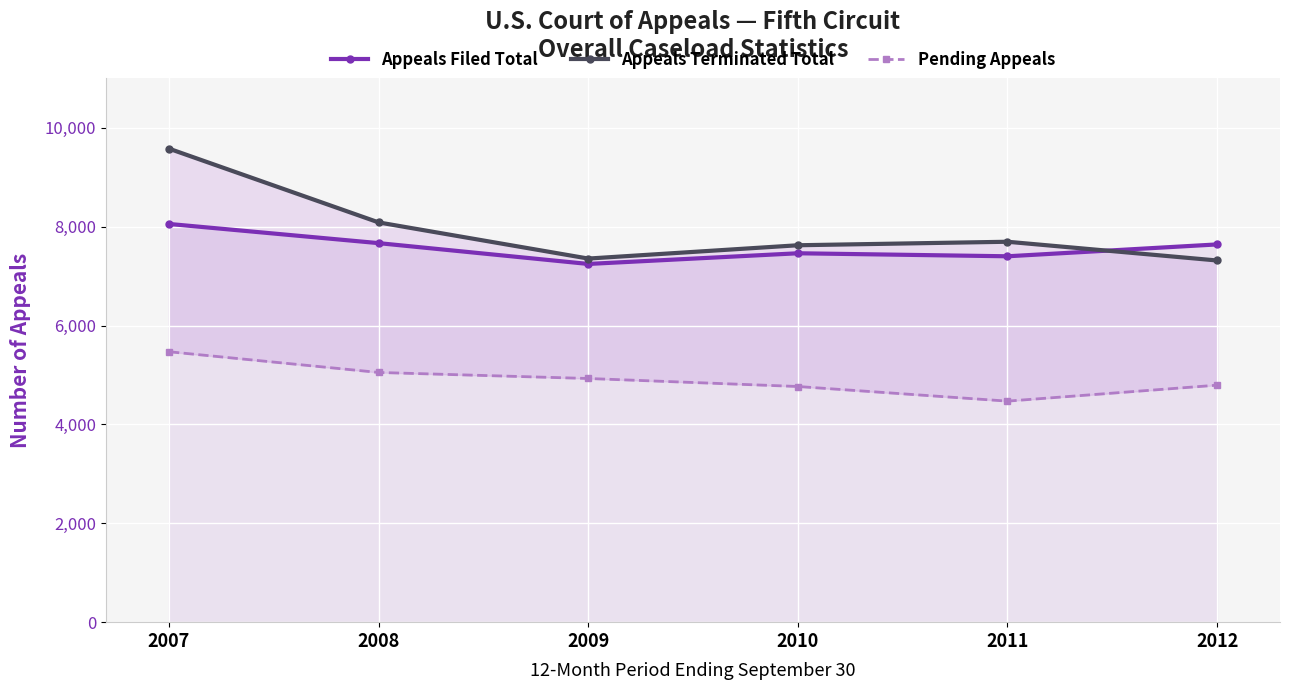

True or false: Pending Appeals and Appeals Terminated Total intersect in this chart.

False